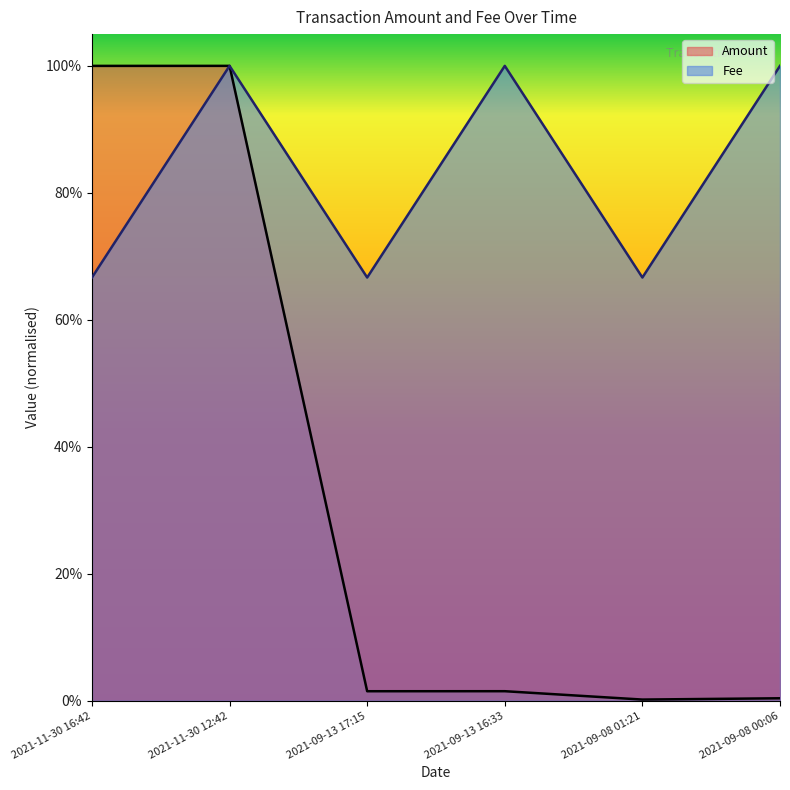

What are all the series names shown in the legend?

Amount, Fee